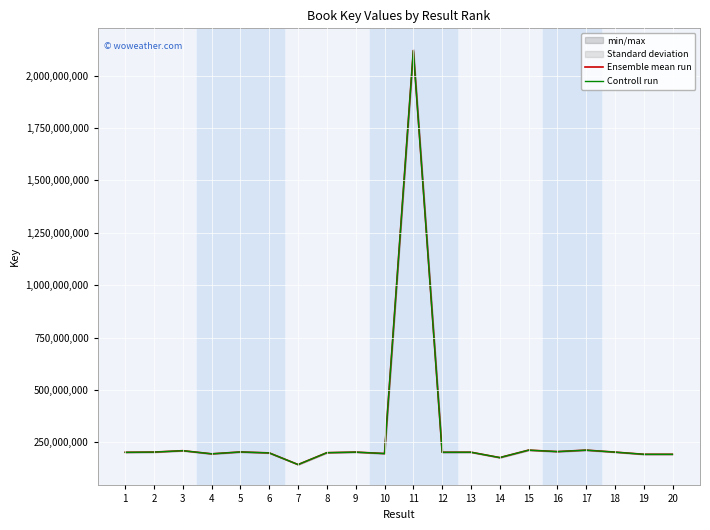

Where is Ensemble mean run nearest to the value 1132048545?

15